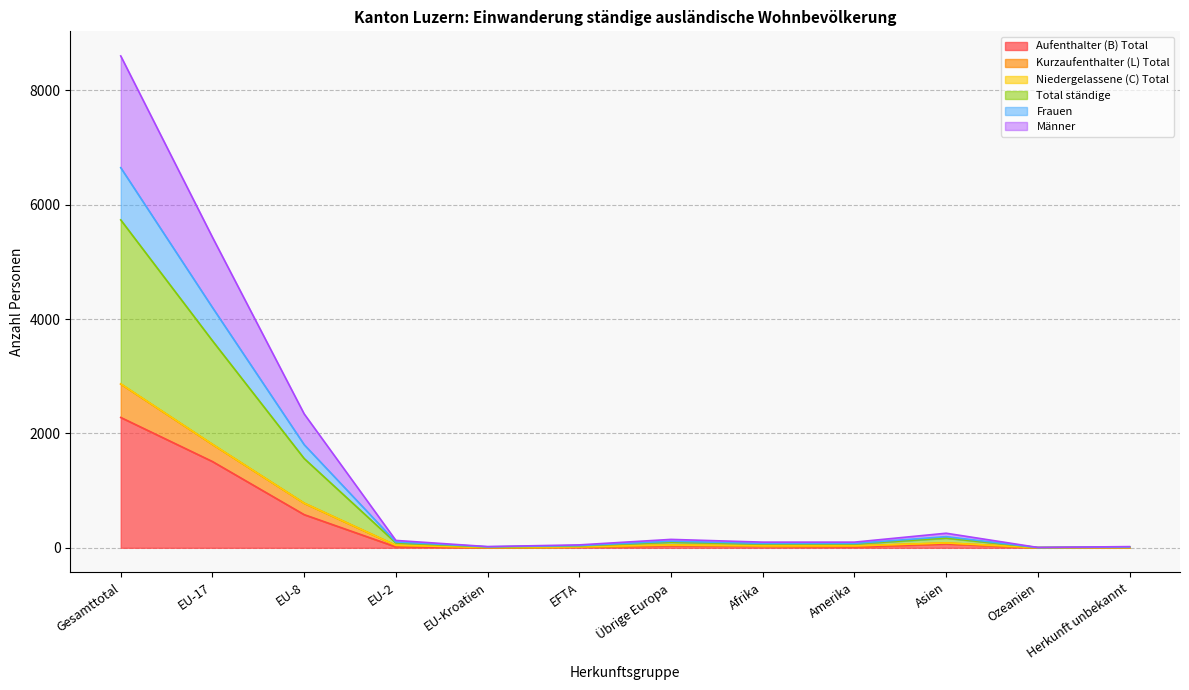

True or false: Kurzaufenthalter (L) Total has a value of 1380 at Gesamttotal.

False